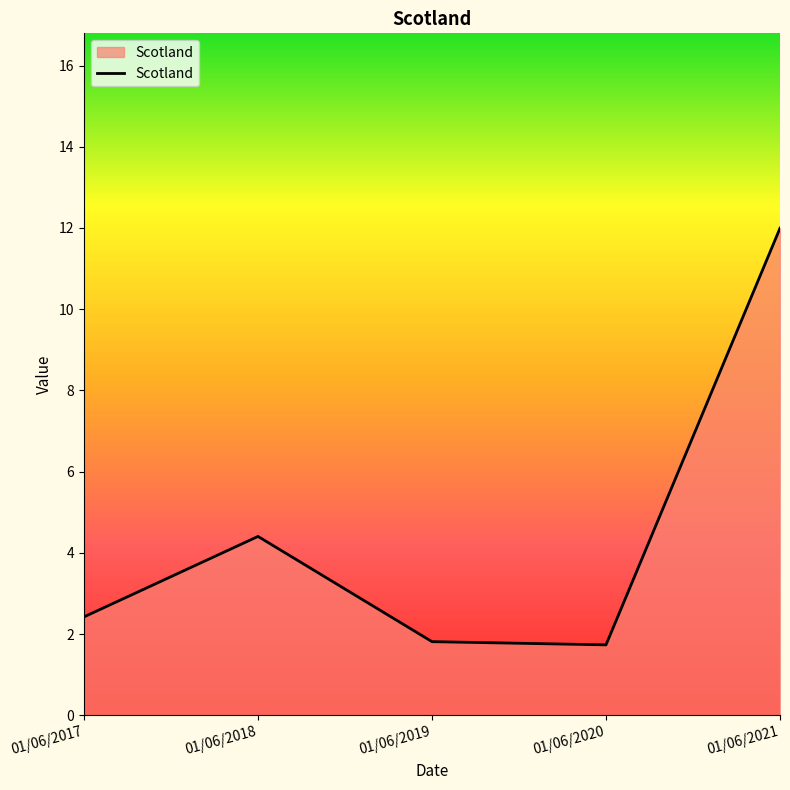

Which has a higher value, 01/06/2017 or 01/06/2019?

01/06/2017